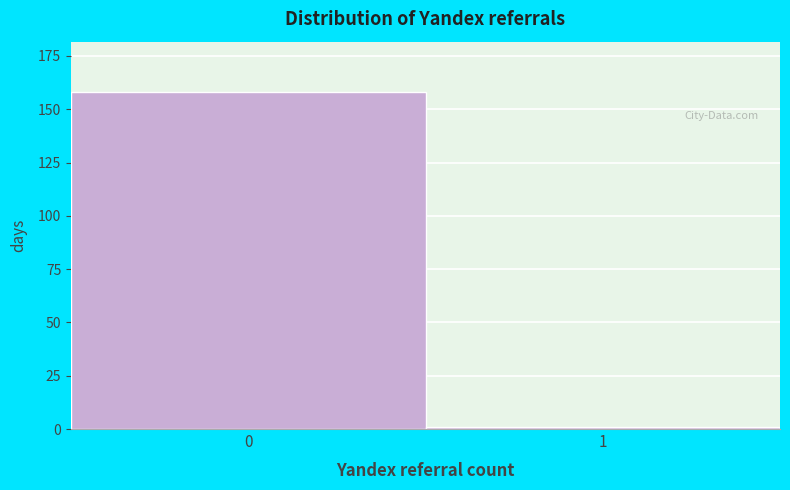

Reading left to right, extract all data points from this chart.

0=158	1=1